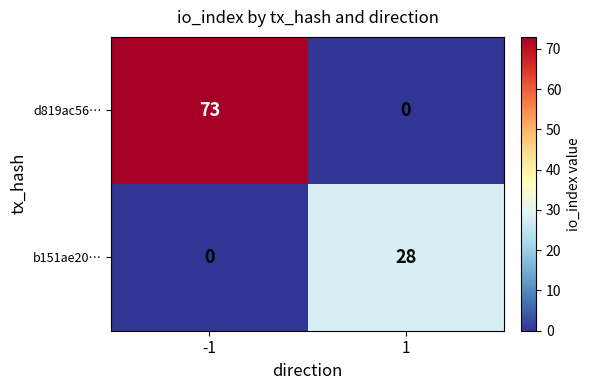

Rank the categories by b151ae20… value from lowest to highest.

-1, 1